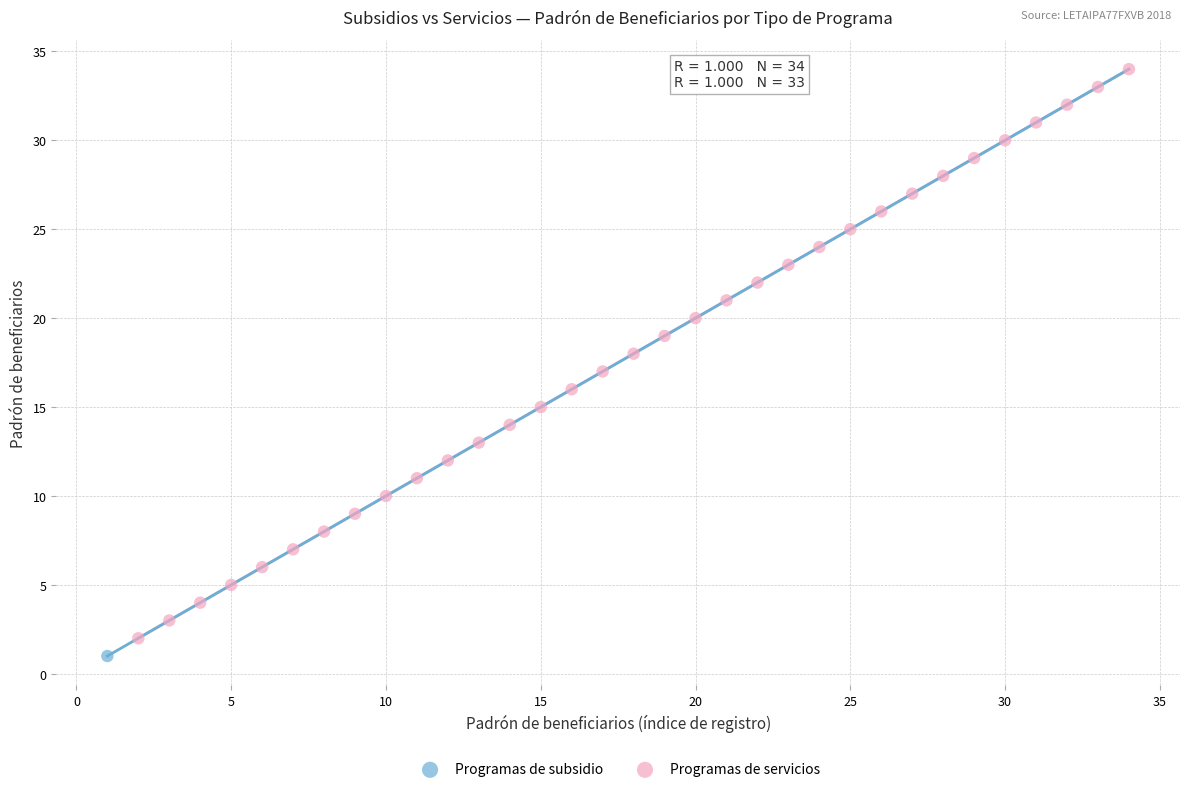

What are all the series names shown in the legend?

Programas de subsidio, Programas de servicios